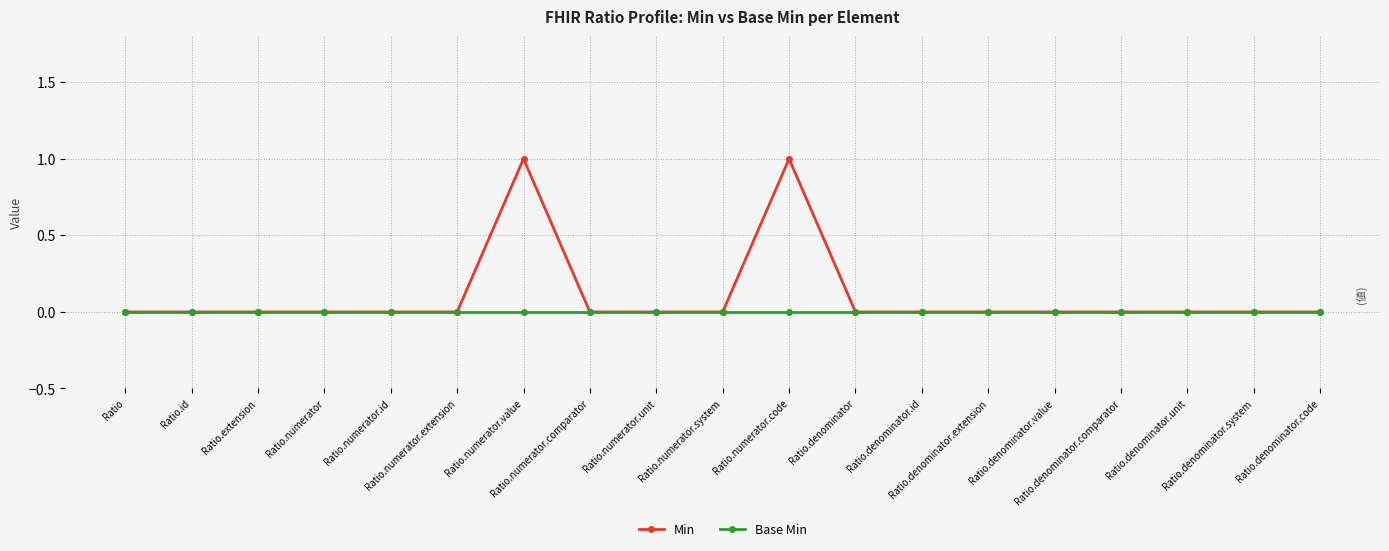

Which series has the largest range (max minus min)?

Min